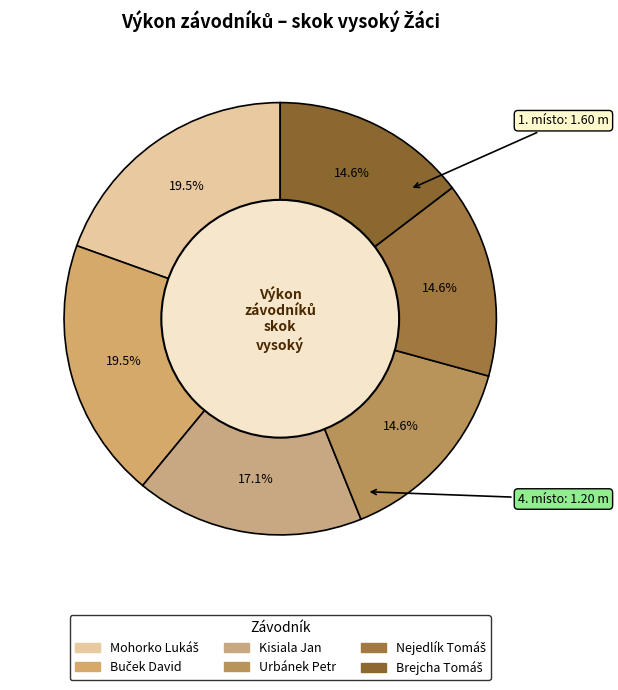

Which category has the biggest portion of the pie?

Mohorko Lukáš